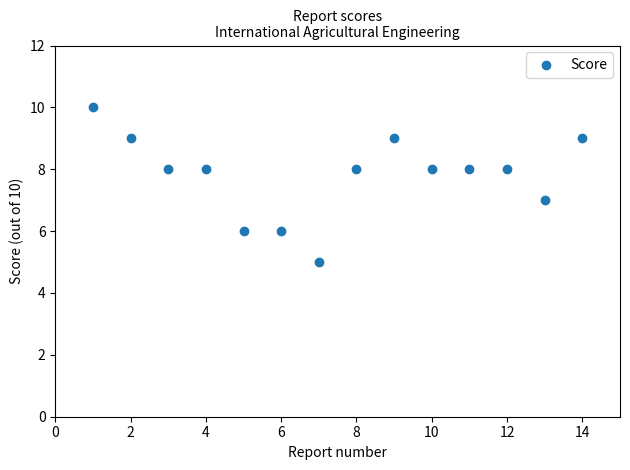

What is the range of X values (max minus min)?

13